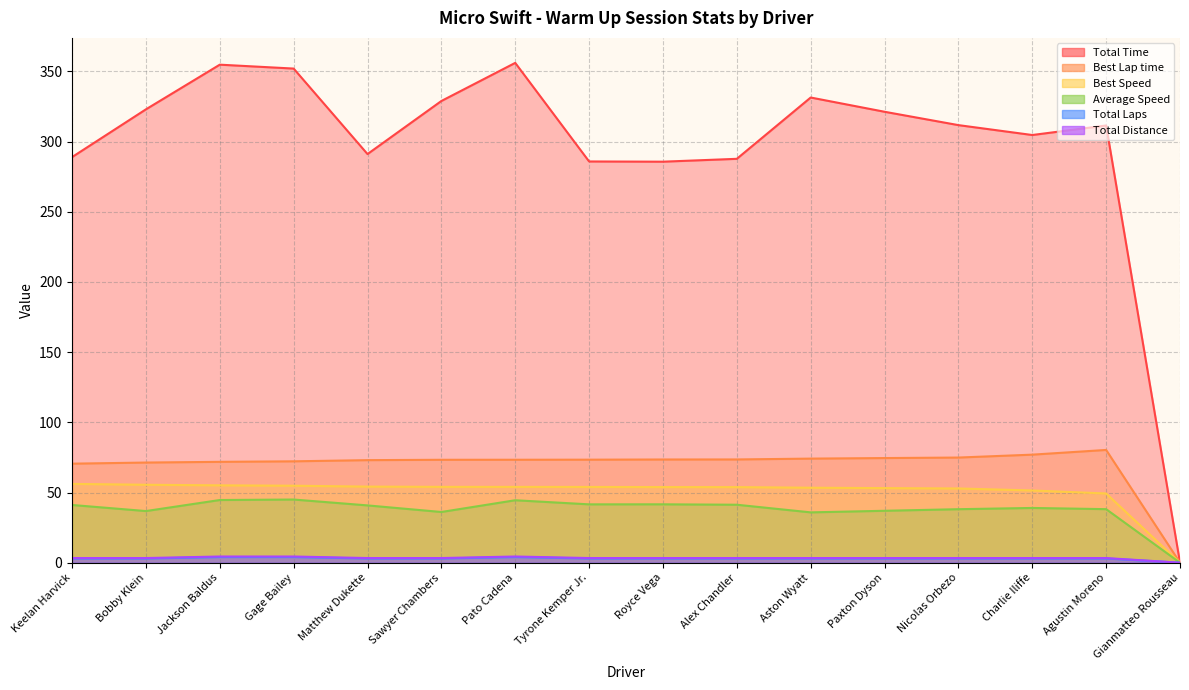

Rank the series at Bobby Klein from highest to lowest value.

Total Time, Best Lap time, Best Speed, Average Speed, Total Distance, Total Laps